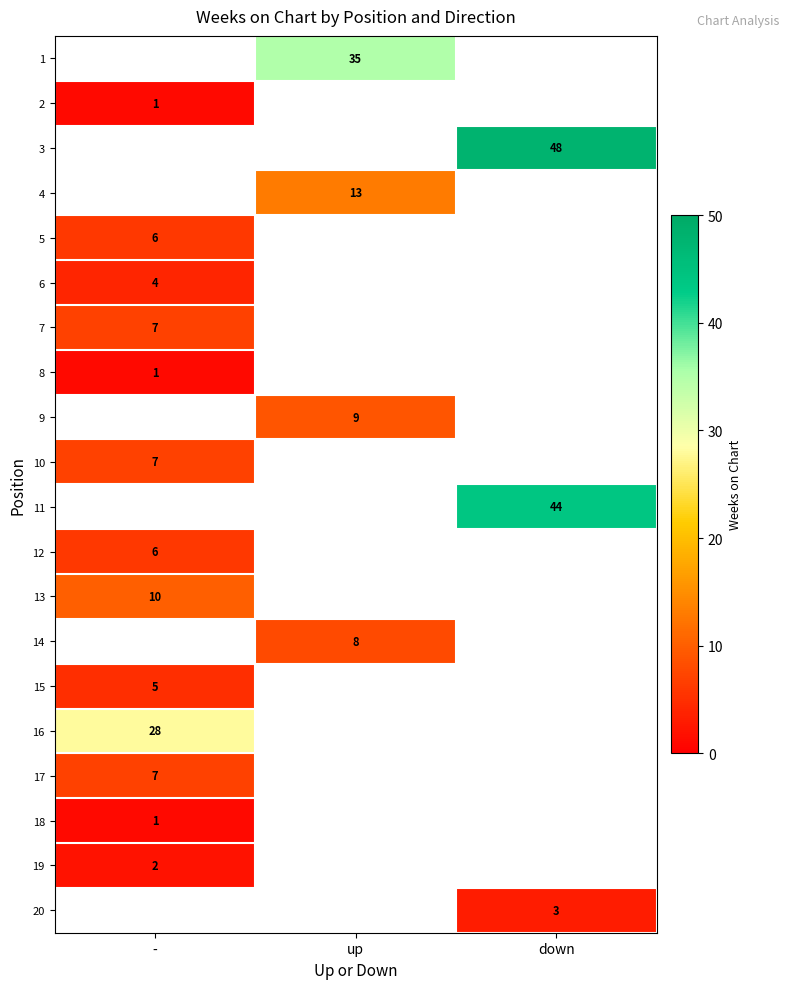

The 1 series shows 61 at up. True or false?

False